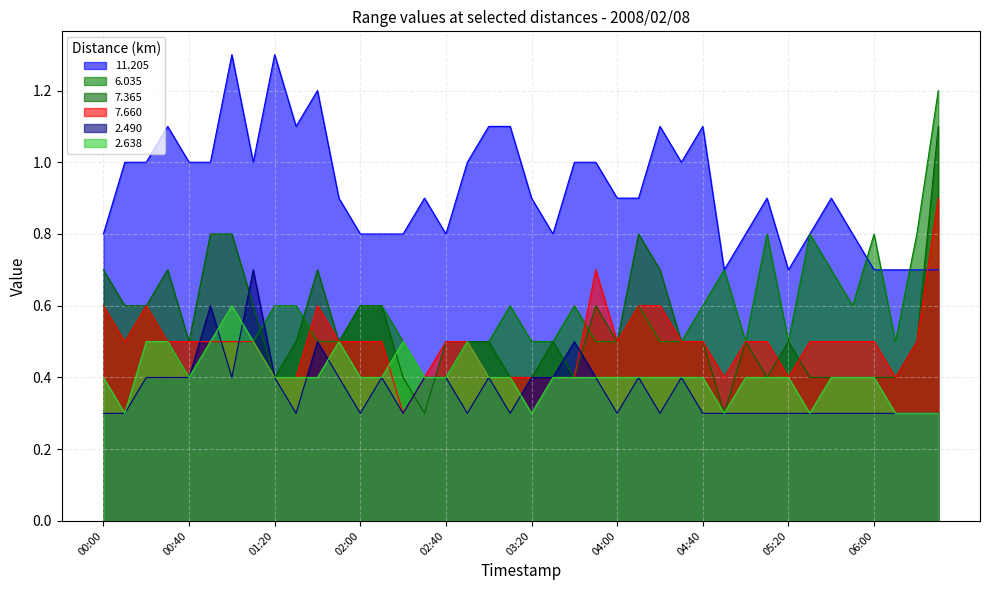

How many categories are shown in the chart?

40